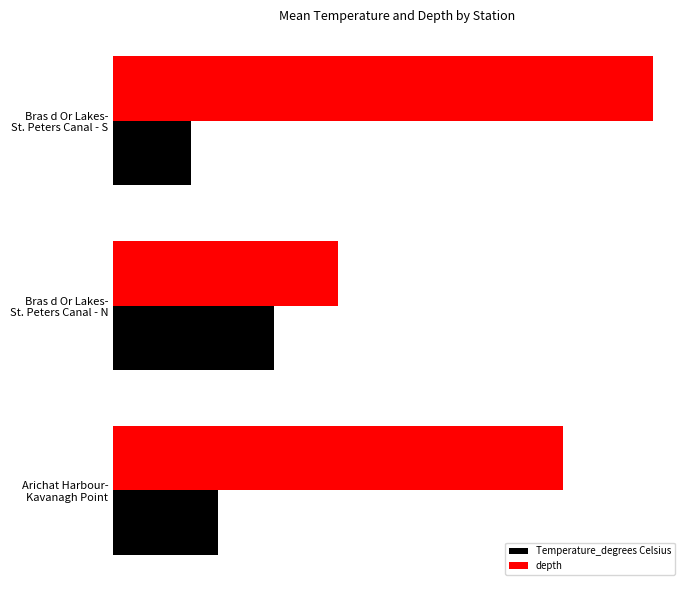

What are all the series names shown in the legend?

Temperature_degrees Celsius, depth